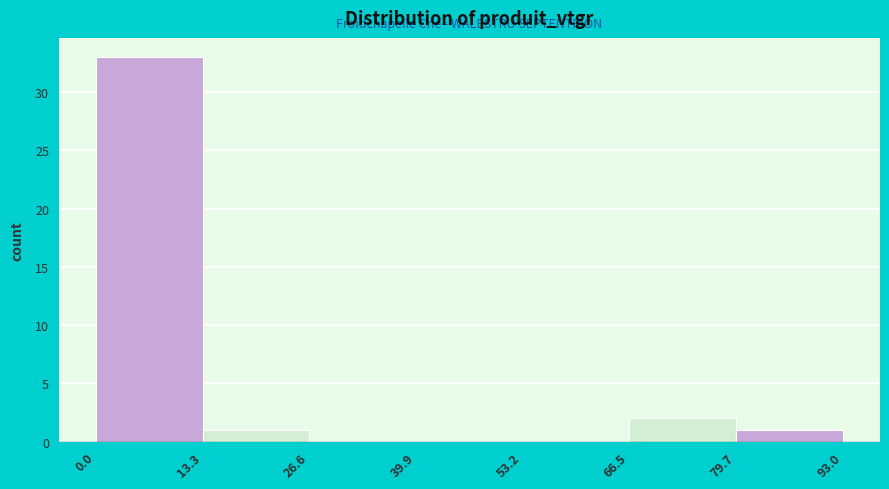

Reading left to right, list every bar in this chart as the range it spans on the x-axis followed by its height. The values are not printed on the chart, so give them approximately, as read against the axis.

0.0 to 13.3: 33
13.3 to 26.6: 1
26.6 to 39.9: 0
39.9 to 53.2: 0
53.2 to 66.5: 0
66.5 to 79.7: 2
79.7 to 93.0: 1